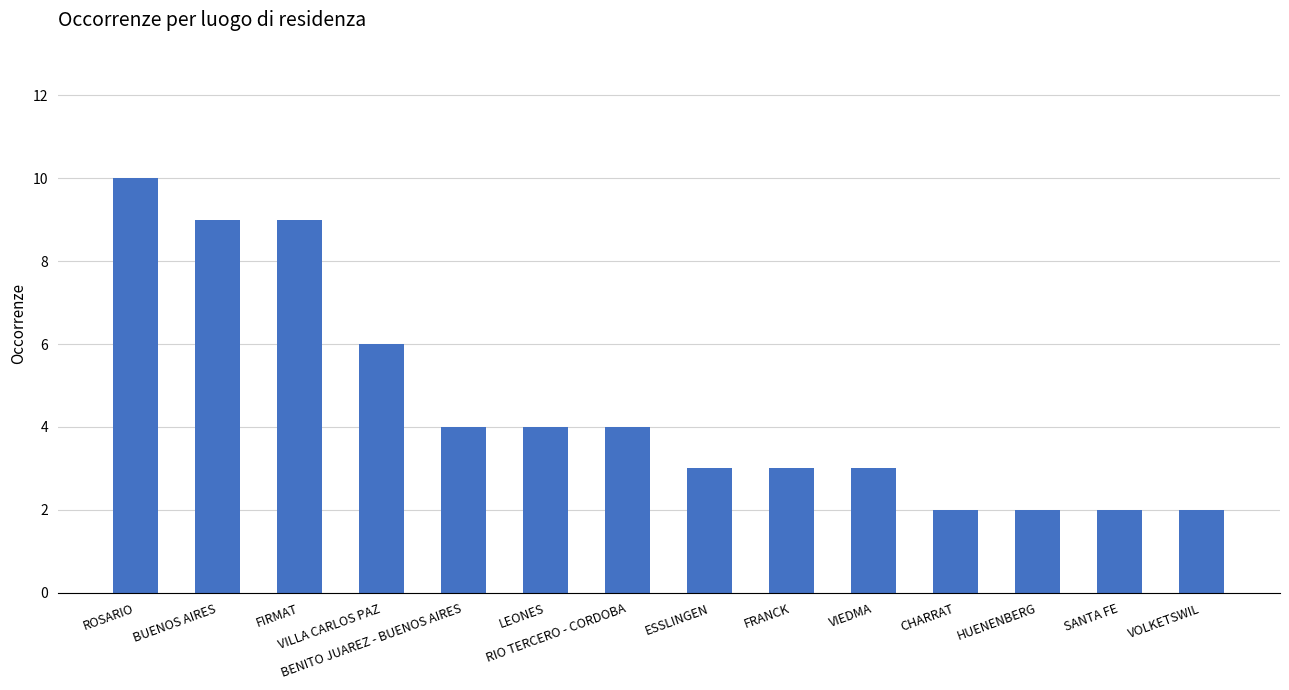

How many categories are shown in the chart?

14